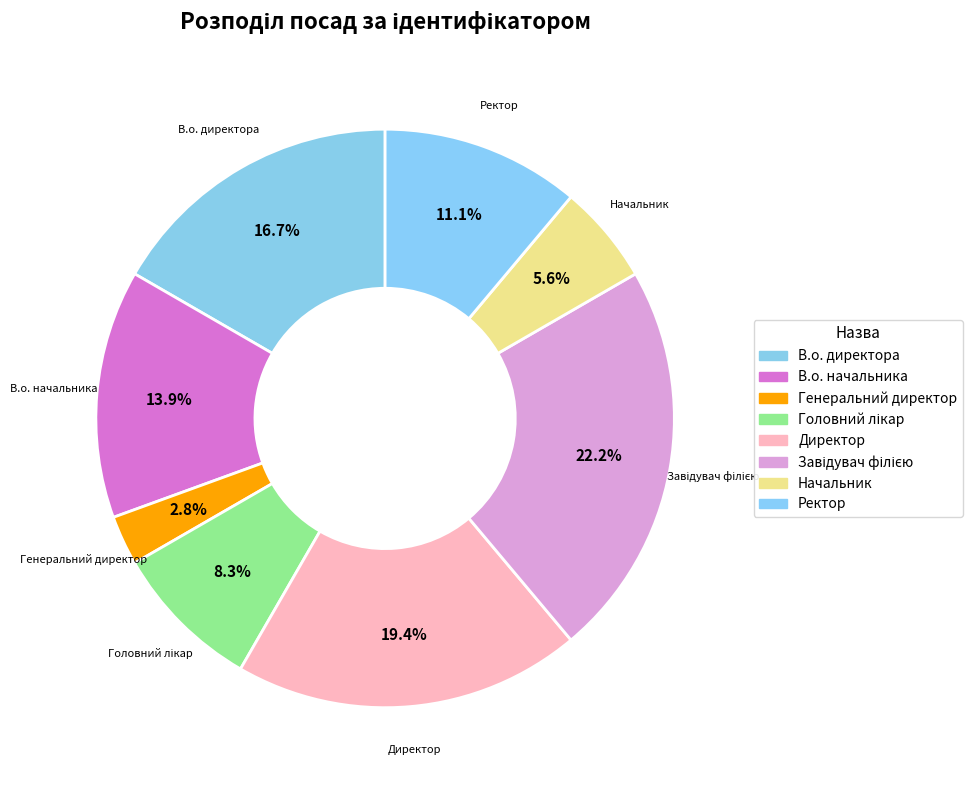

Which category has the smallest portion of the pie?

Генеральний директор